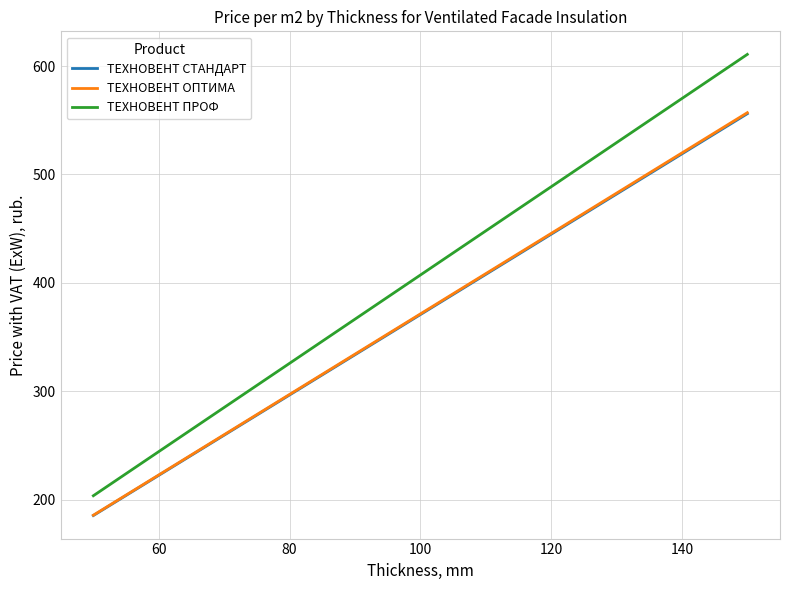

What is the maximum value for ТЕХНОВЕНТ ПРОФ?

610.8